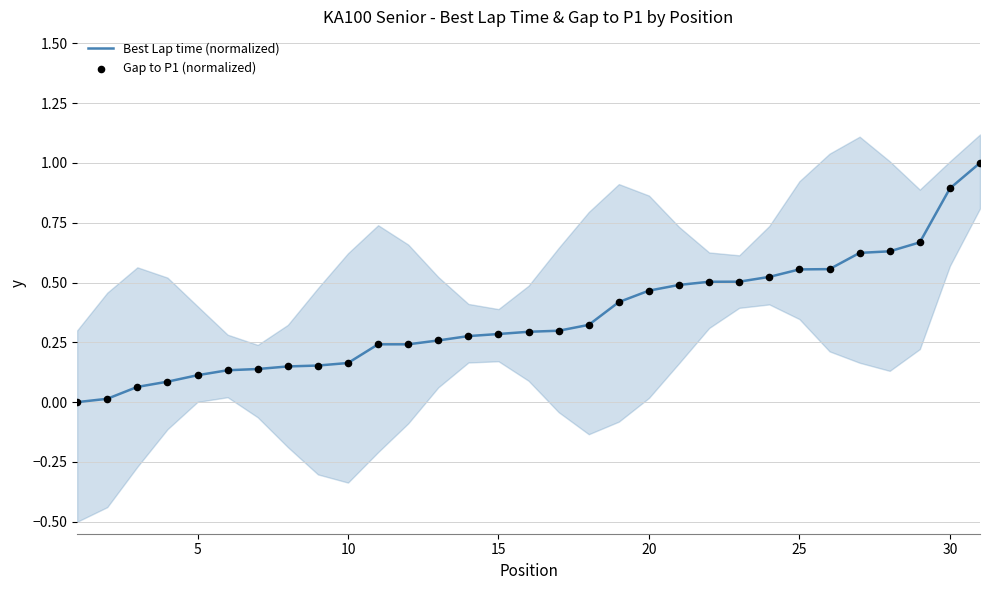

What is the maximum value for Best Lap time (normalized)?

1.0